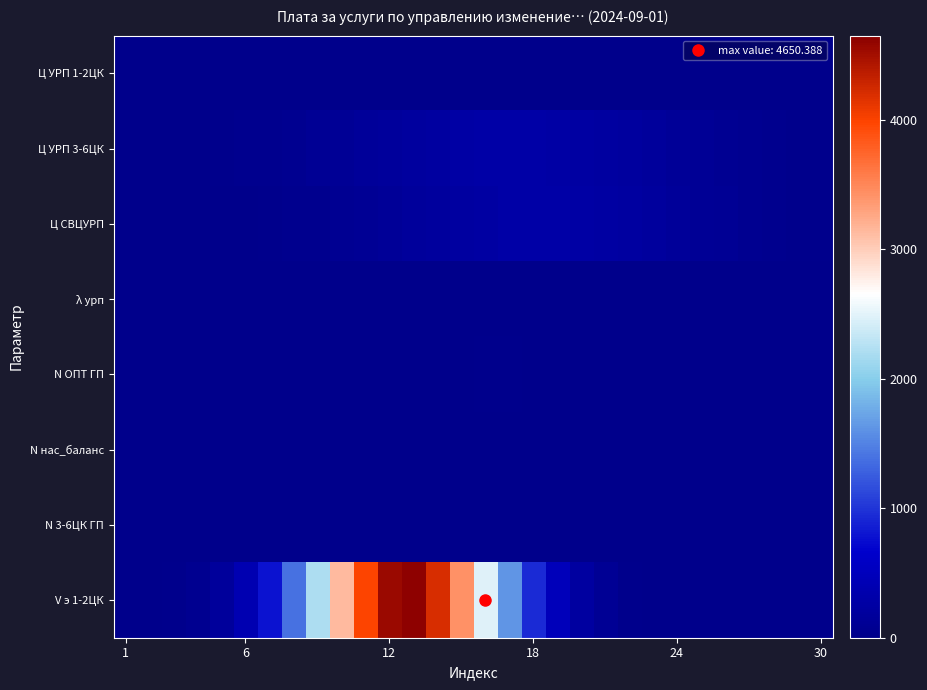

Reading left to right, list all the values displayed in this chart.

Ц УРП 1-2ЦК: 0.0	0.0	0.0	0.1	0.1	0.1	0.2	0.2	0.3	0.3	0.4	0.4	0.4	0.5	0.5	0.5	0.5	0.4	0.4	0.4	0.3	0.3	0.2	0.2	0.1	0.1	0.1	0.0	0.0	0.0
Ц УРП 3-6ЦК: 4.1	6.7	10.8	16.7	25.1	36.6	51.6	70.5	93.3	119.7	148.8	179.1	208.9	236.1	258.5	274.3	281.9	280.8	270.9	253.2	229.3	201.2	171.1	140.9	112.5	87.0	65.1	47.3	33.2	22.6
Ц СВЦУРП: 0.9	1.8	3.2	5.7	9.6	15.6	24.4	36.9	53.6	75.1	101.1	131.2	163.9	197.1	228.1	254.2	272.8	281.8	280.3	268.4	247.5	219.7	187.7	154.4	122.3	93.3	68.5	48.4	32.9	21.6
λ урп: 0.0	0.0	0.0	0.0	0.0	0.0	0.0	0.0	0.0	0.0	0.0	0.0	0.0	0.0	0.0	0.0	0.0	0.0	0.0	0.0	0.0	0.0	0.0	0.0	0.0	0.0	0.0	0.0	0.0	0.0
N ОПТ ГП: 0.0	0.0	0.0	0.1	0.2	0.4	0.8	1.5	2.6	4.3	6.6	9.4	12.5	15.4	17.8	19.0	19.0	17.6	15.3	12.3	9.2	6.5	4.2	2.5	1.4	0.8	0.4	0.2	0.1	0.0
N нас_баланс: 0.0	0.0	0.0	0.0	0.1	0.2	0.5	1.0	1.9	3.1	4.5	6.1	7.4	8.2	8.1	7.4	6.0	4.5	3.0	1.8	1.0	0.5	0.2	0.1	0.0	0.0	0.0	0.0	0.0	0.0
N 3-6ЦК ГП: 0.0	0.0	0.0	0.0	0.1	0.2	0.4	0.7	1.1	1.7	2.3	2.8	2.9	2.7	2.3	1.7	1.1	0.7	0.3	0.2	0.1	0.0	0.0	0.0	0.0	0.0	0.0	0.0	0.0	0.0
V э 1-2ЦК: 2.4	8.2	25.6	71.2	176.9	393.2	781.6	1389.5	2209.0	3140.9	3993.8	4541.7	4618.8	4200.9	3417.0	2485.6	1617.0	940.8	489.5	227.8	94.8	35.3	11.7	3.5	0.9	0.2	0.0	0.0	0.0	0.0